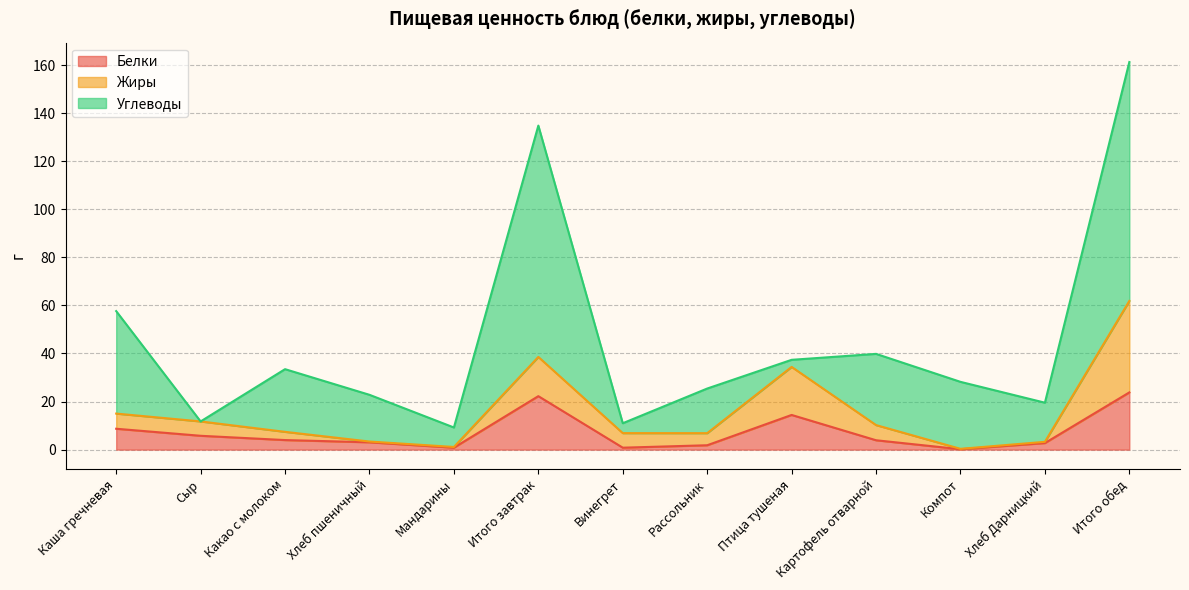

At which category does Жиры reach its first local peak?

Итого завтрак